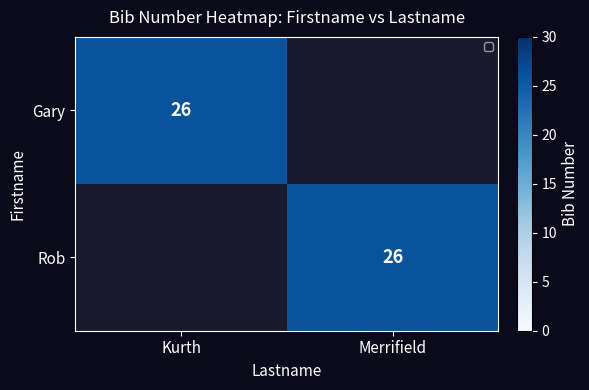

Which label corresponds to the largest value in the chart?

Kurth